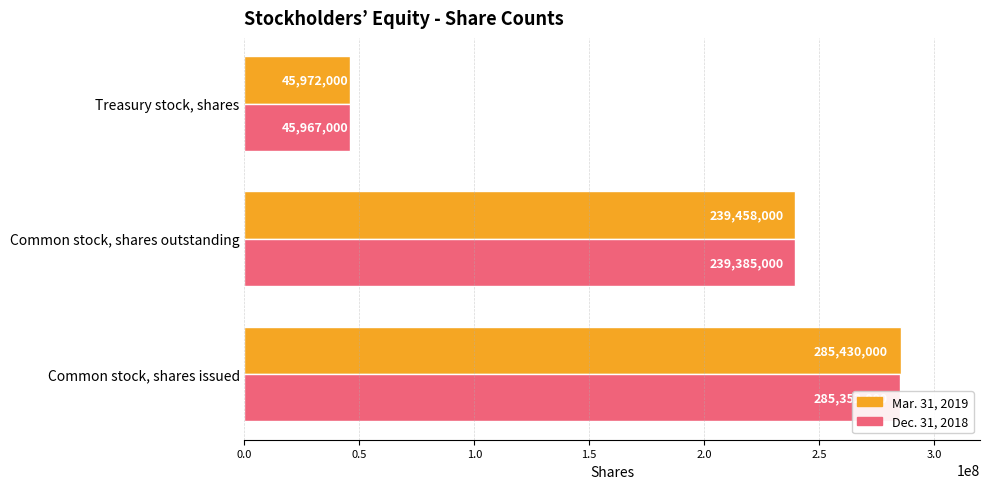

Reading left to right, list all the values displayed in this chart.

Mar. 31, 2019: 285430000	239458000	45972000
Dec. 31, 2018: 285352000	239385000	45967000